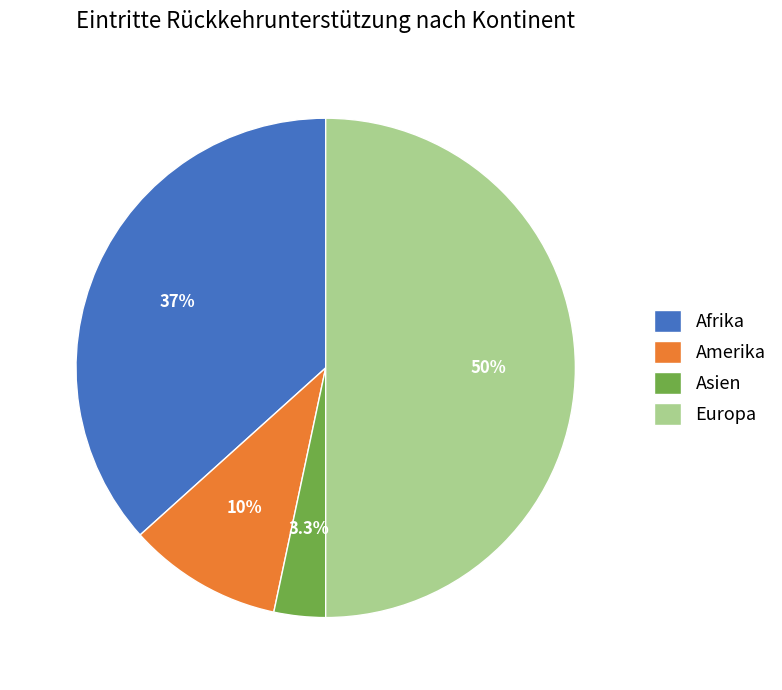

To the nearest percent, what is the difference between the largest and smallest slice percentages?

47%